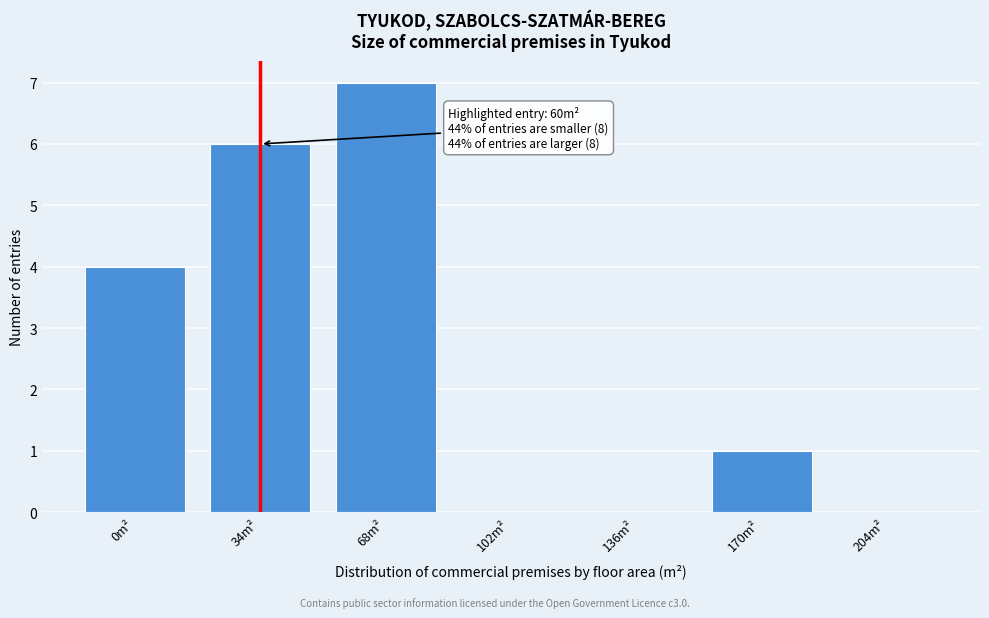

Reading right to left, list all the values displayed in this chart.

204m²=0	170m²=1	136m²=0	102m²=0	68m²=7	34m²=6	0m²=4